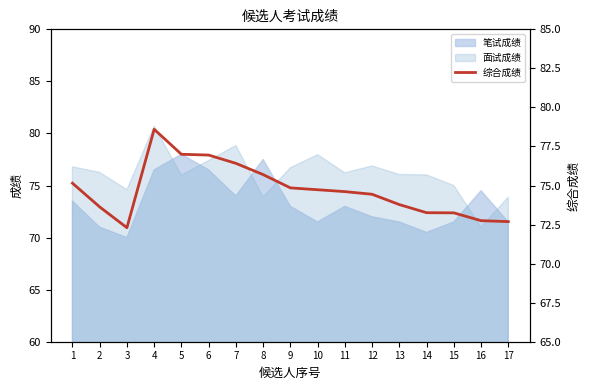

Reading left to right, list all the values displayed in this chart.

1=75.2	2=73.6	3=72.3	4=78.6	5=77.0	6=77.0	7=76.4	8=75.7	9=74.8	10=74.7	11=74.6	12=74.4	13=73.8	14=73.3	15=73.2	16=72.8	17=72.7